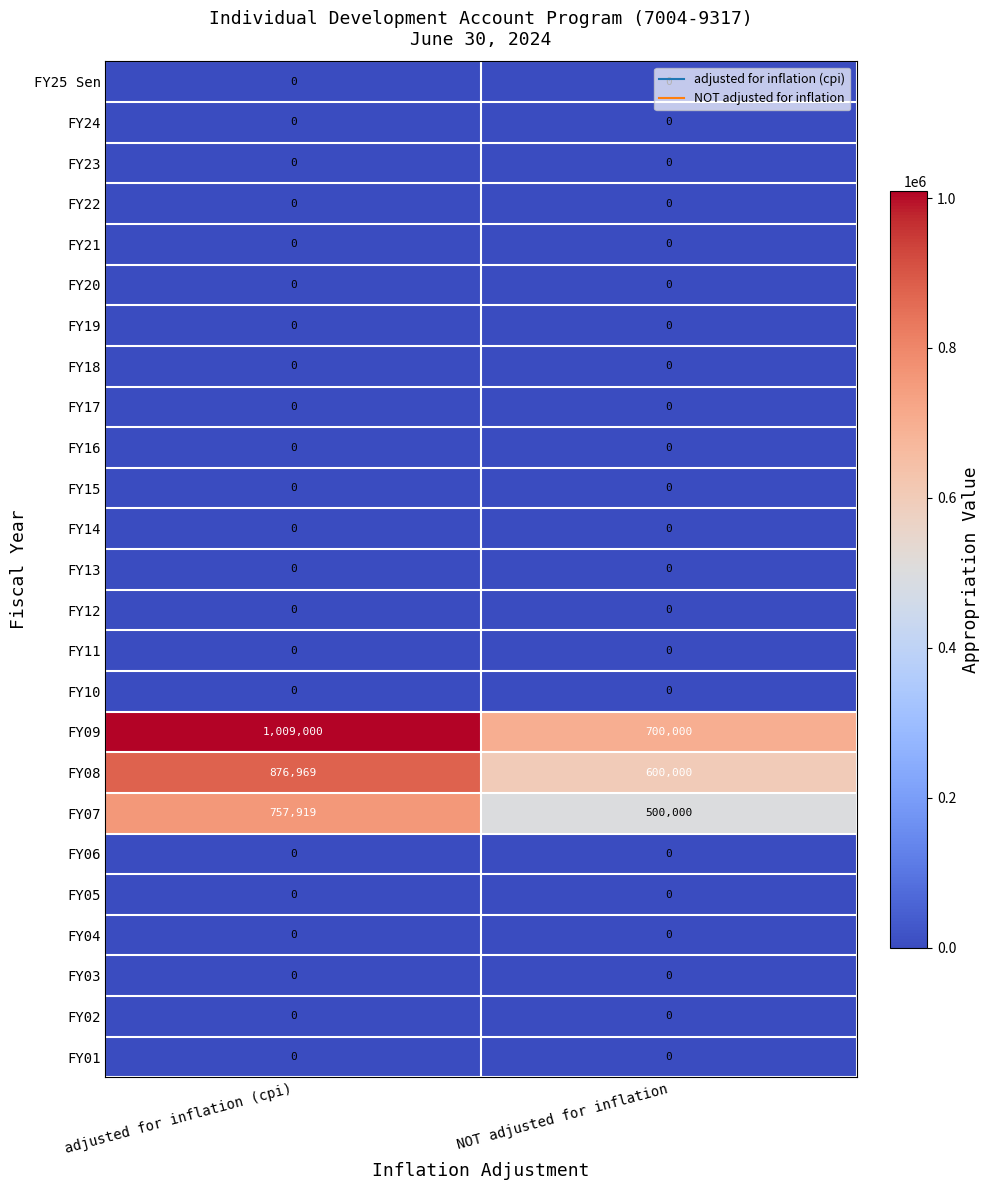

What is the difference between the highest and lowest values at adjusted for inflation (cpi)?

1009000